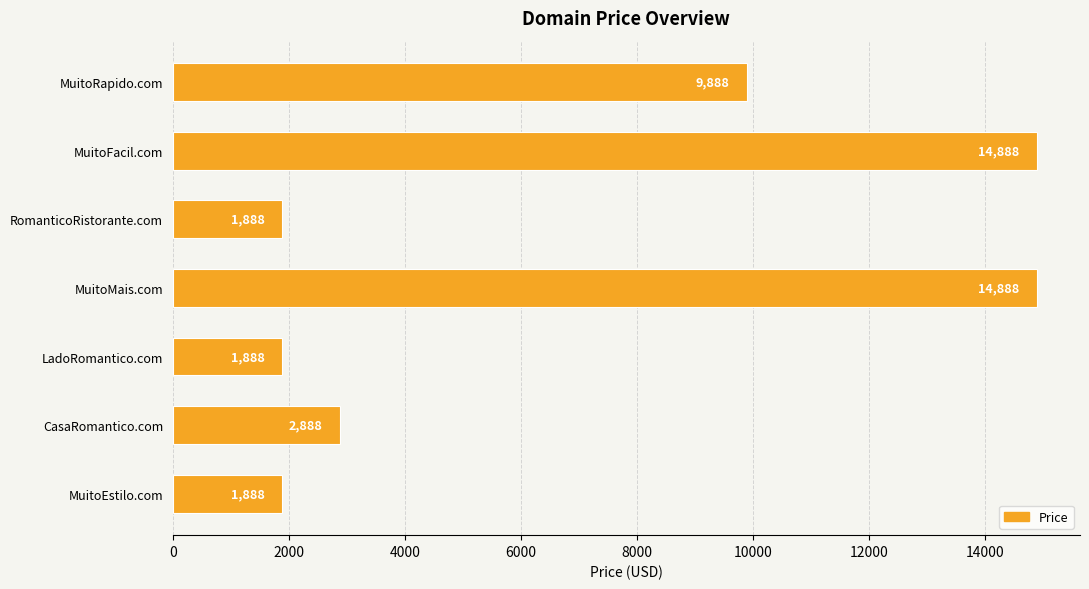

Which has a higher value, CasaRomantico.com or MuitoFacil.com?

MuitoFacil.com